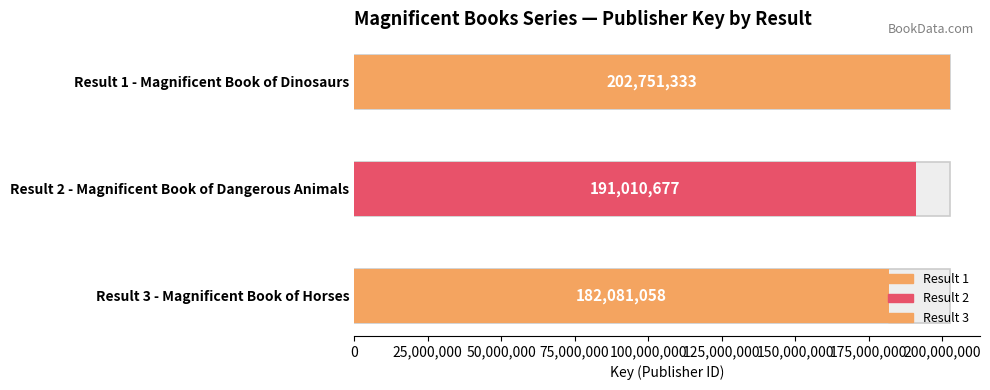

Count the number of values greater than 191010677.

1